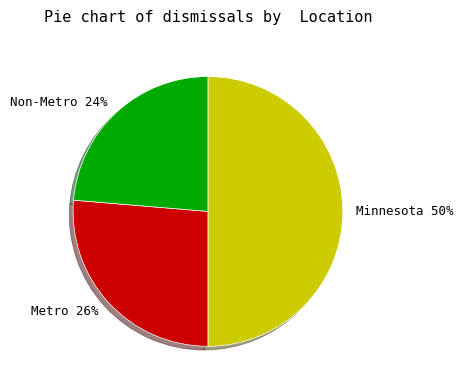

What is the ratio of the value at Metro to the value at Minnesota?

0.5